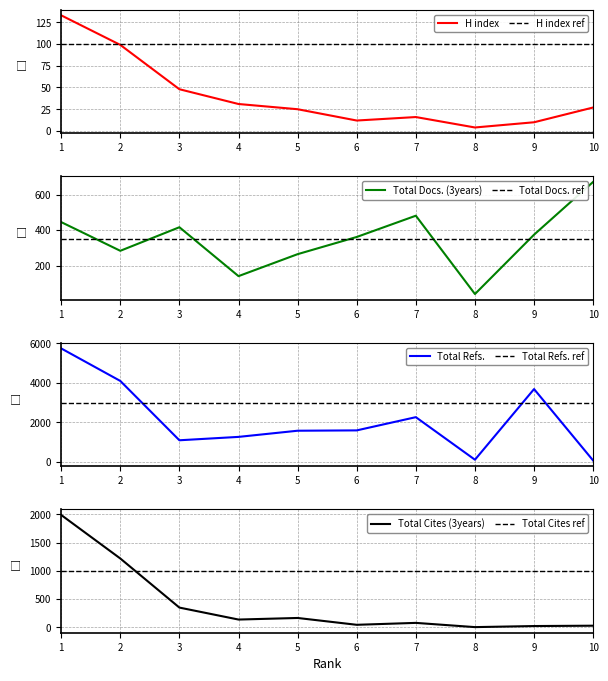

At which label is Total Cites (3years) closest to 997?

2